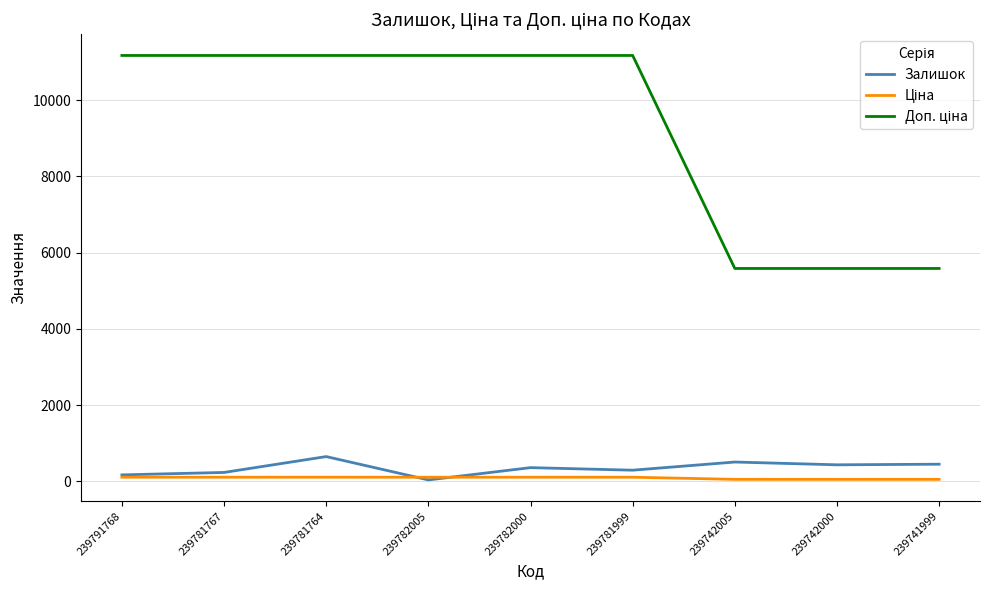

What is the difference between the highest and lowest values at 239791768?

11057.3